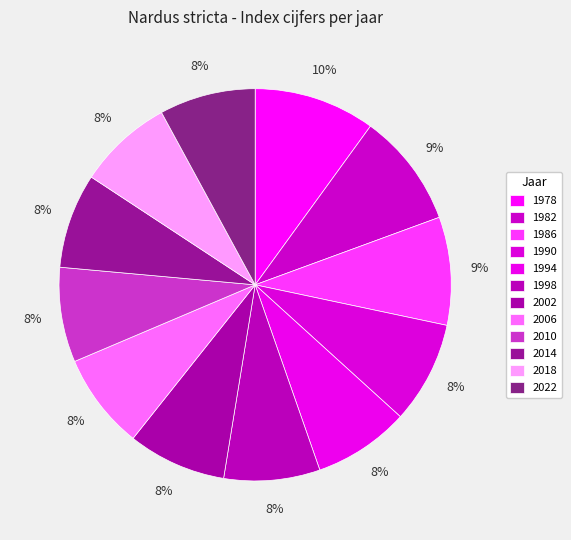

What is the smallest slice in the pie chart?

2010